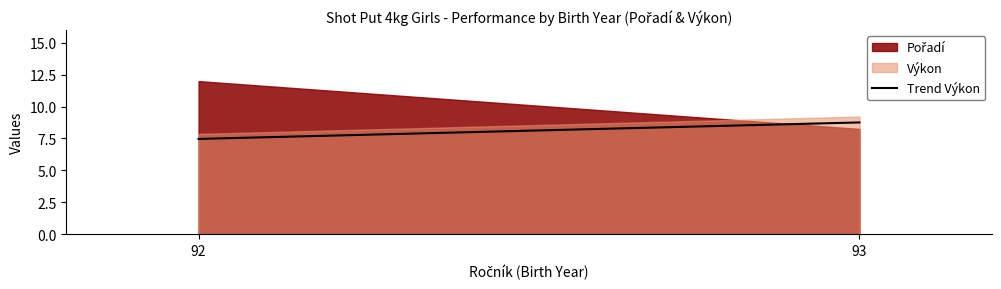

At which label does Výkon first exceed 9?

93